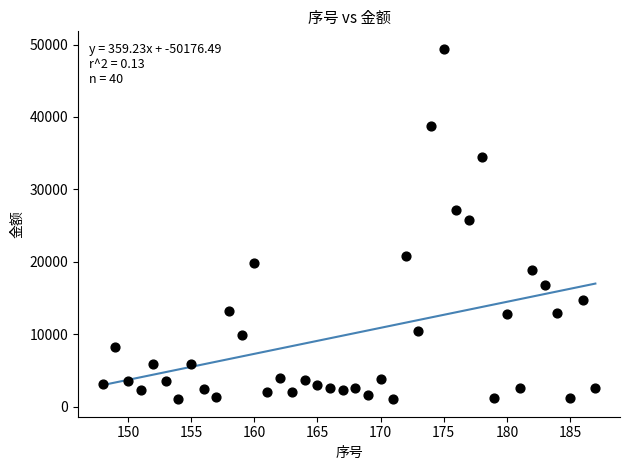

What is the range of X values (max minus min)?

39